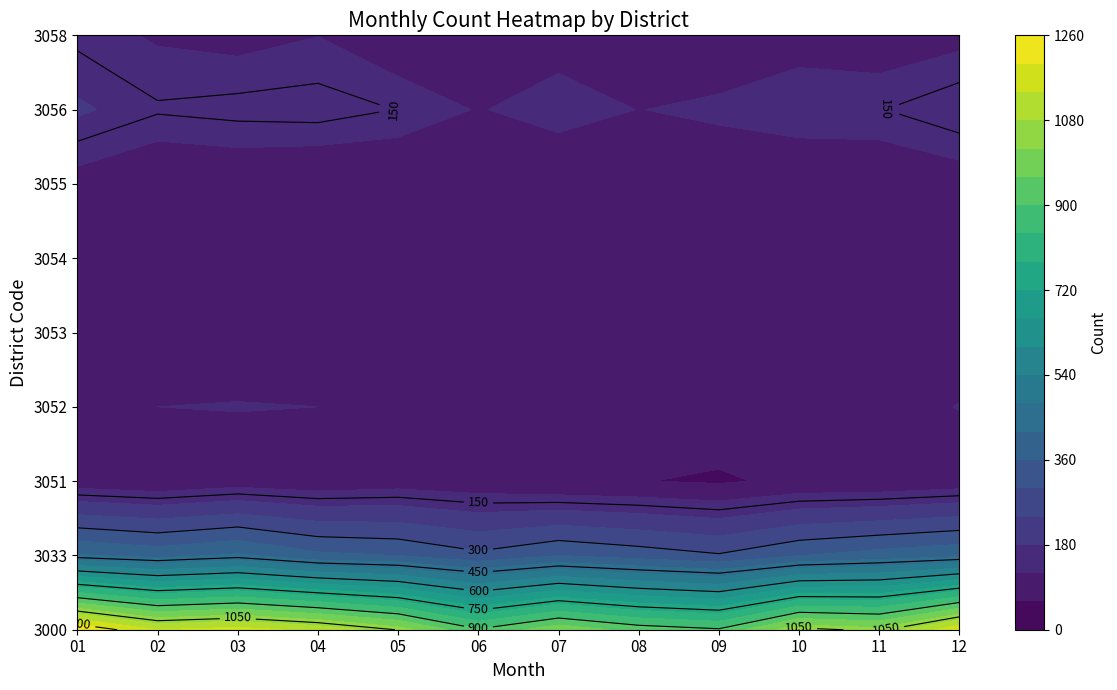

Reading left to right, list all the values displayed in this chart.

3000: 1259	1140	1165	1121	1047	907	1001	936	908	1066	1037	1185
3033: 426	398	429	374	359	314	359	333	306	358	385	408
3051: 87	75	92	81	92	81	66	62	52	73	74	87
3052: 110	120	122	120	101	84	100	83	101	110	97	122
3053: 100	106	94	91	98	71	99	91	81	106	86	88
3054: 109	100	83	99	93	86	67	95	81	101	78	105
3055: 99	72	79	70	71	70	71	61	78	71	79	94
3056: 188	155	163	167	149	117	142	119	131	150	148	176
3058: 140	114	103	119	84	84	97	92	78	97	90	105